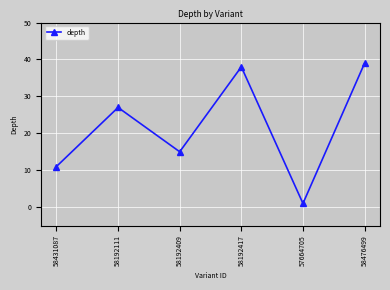

How many points are higher than both their immediate neighbors (excluding endpoints)?

2